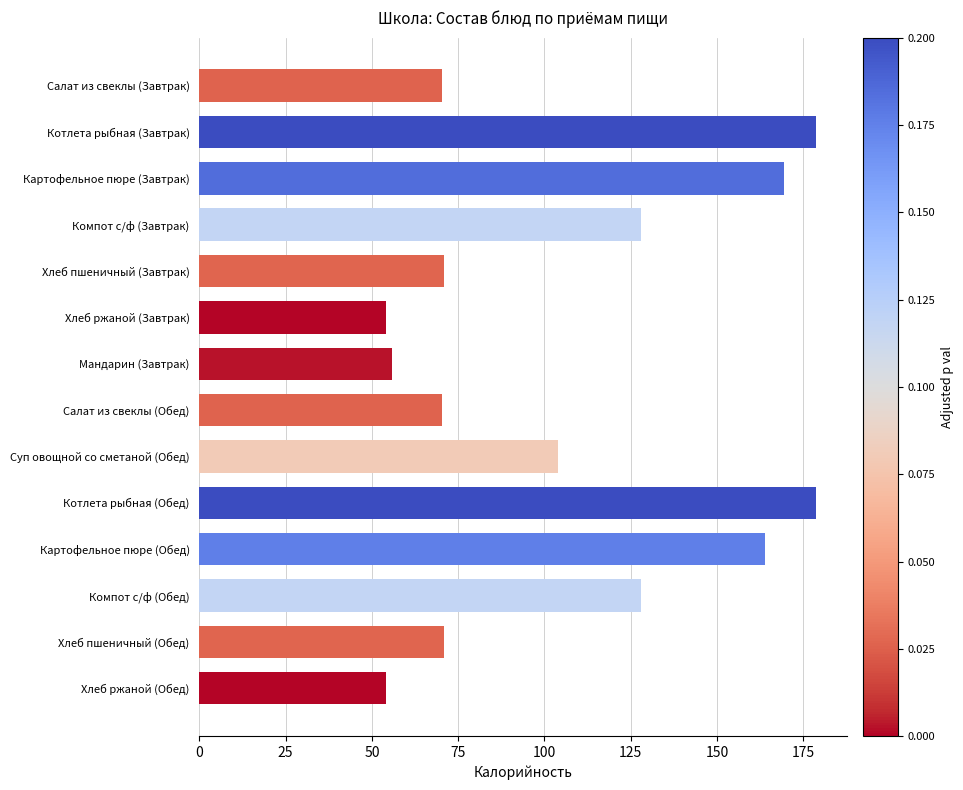

What is the label of the 1st bar from the bottom?

Хлеб ржаной (Обед)